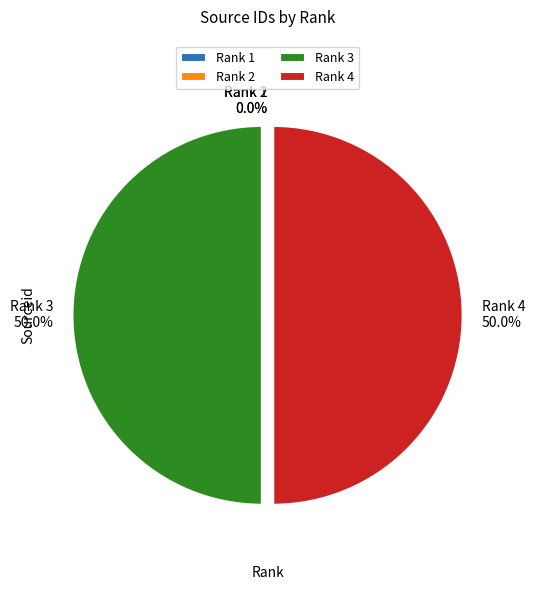

What is the ratio of the value at Rank 4 to the value at Rank 3?

1.0